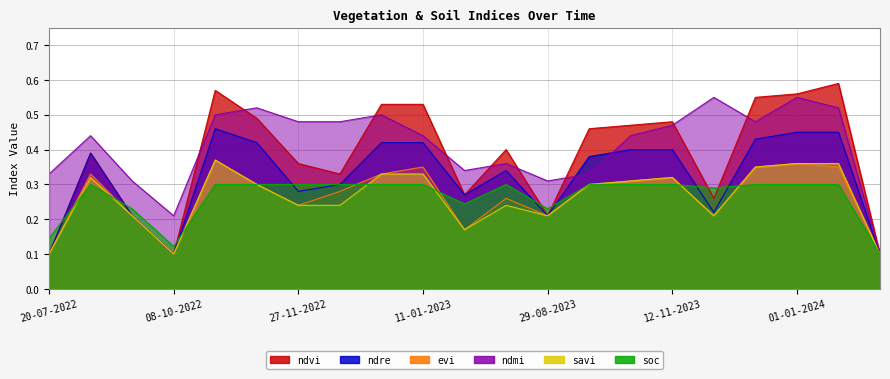

Does the chart have visible grid lines?

Yes